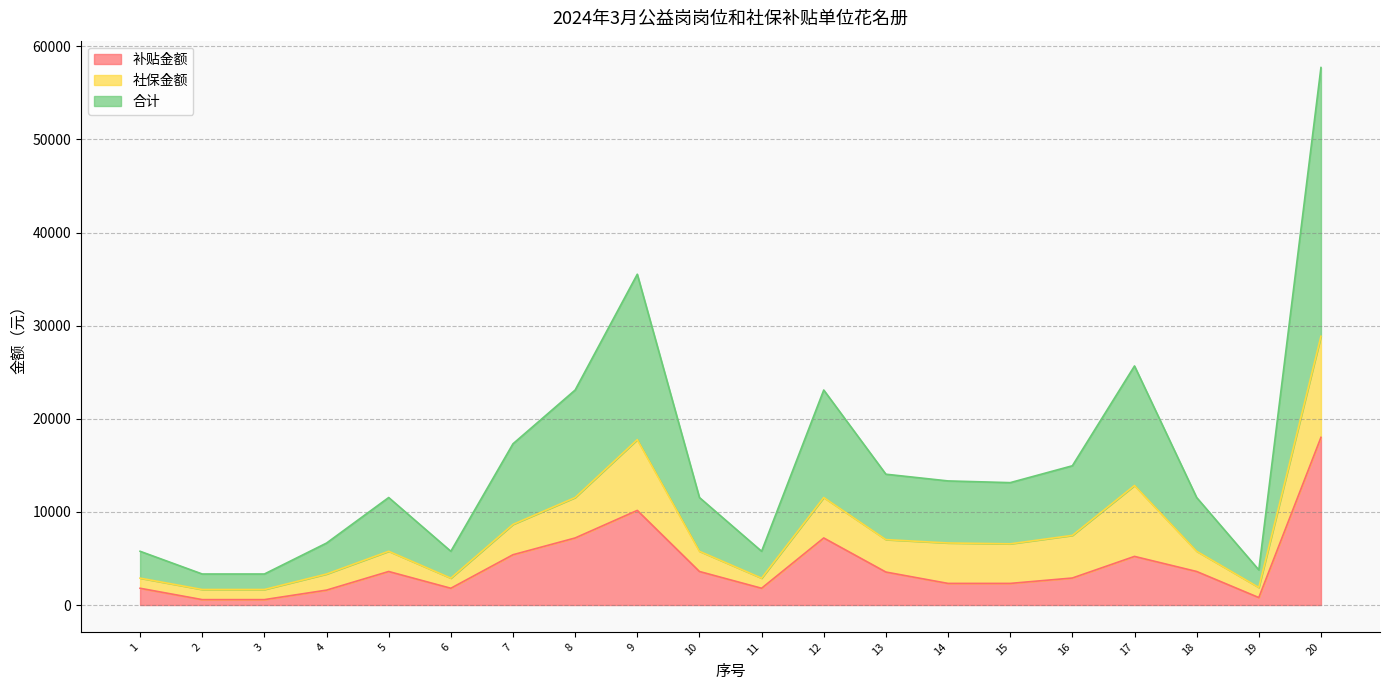

At which category does 补贴金额 reach its first local valley?

6